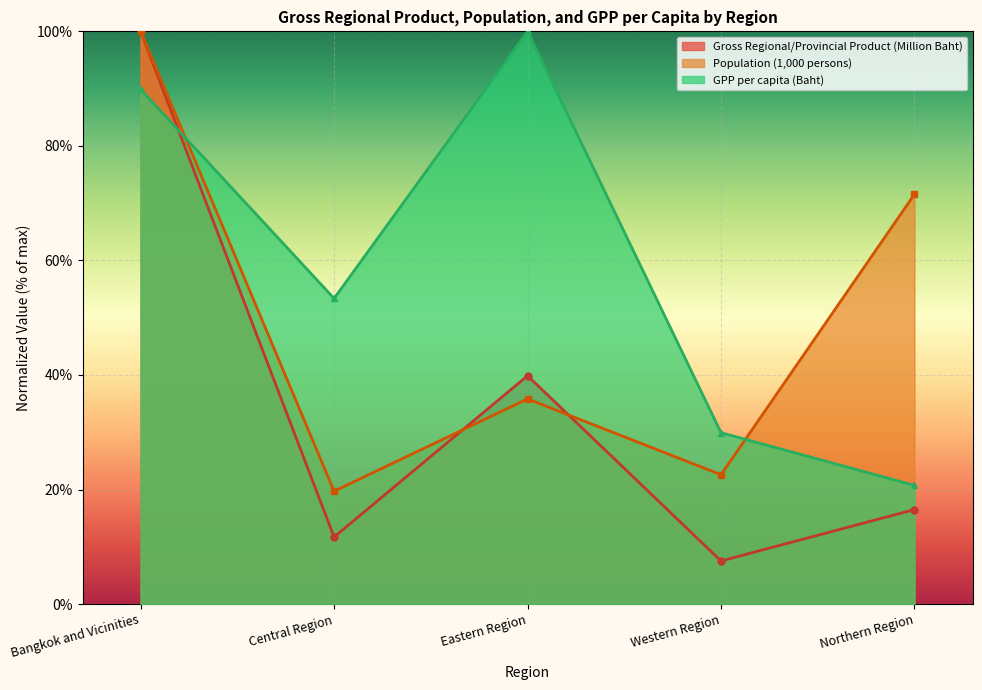

At which label is Population (1,000 persons) closest to 59?

Northern Region